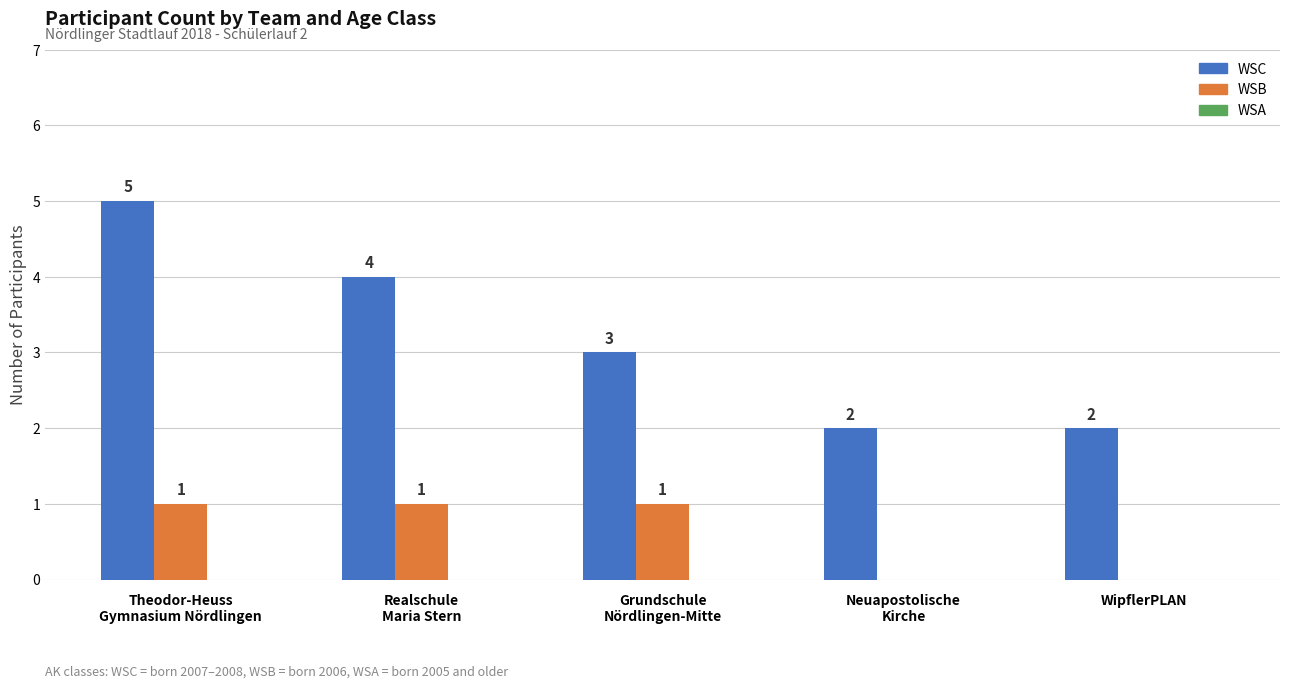

Count the number of data series in this chart.

2